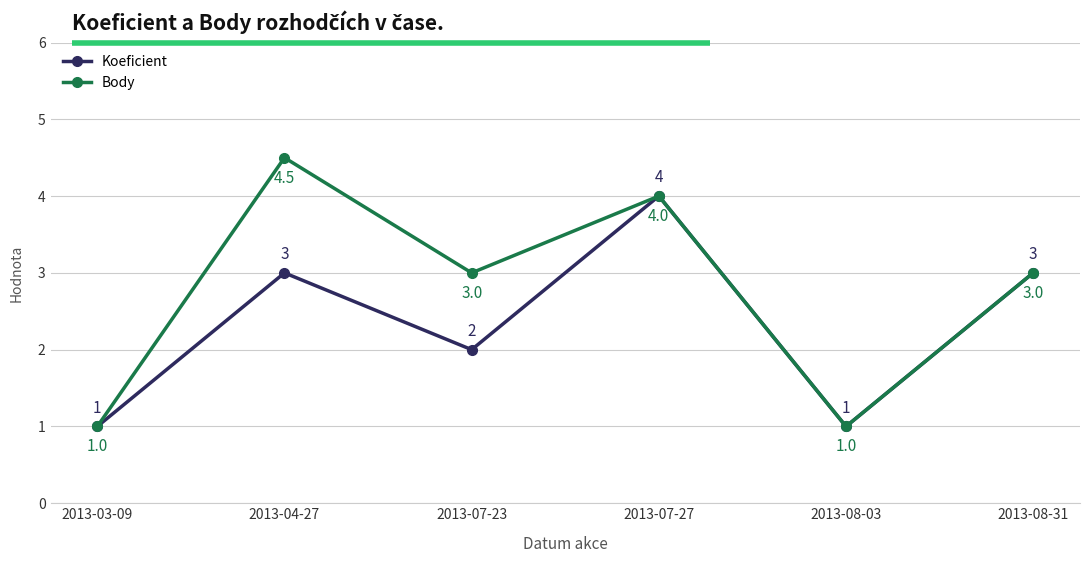

Which series has the largest total across all categories?

Body